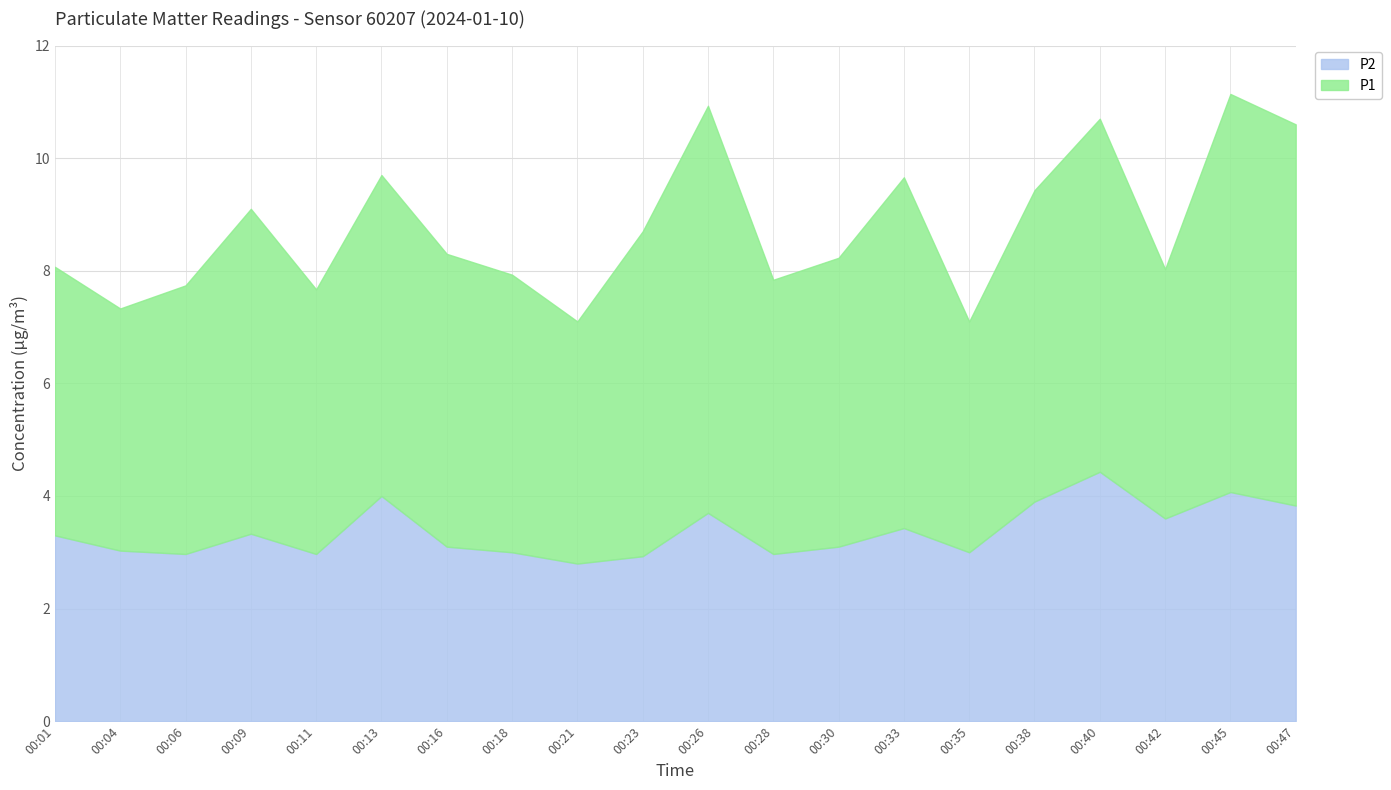

True or false: P1 and P2 cross at least once.

False